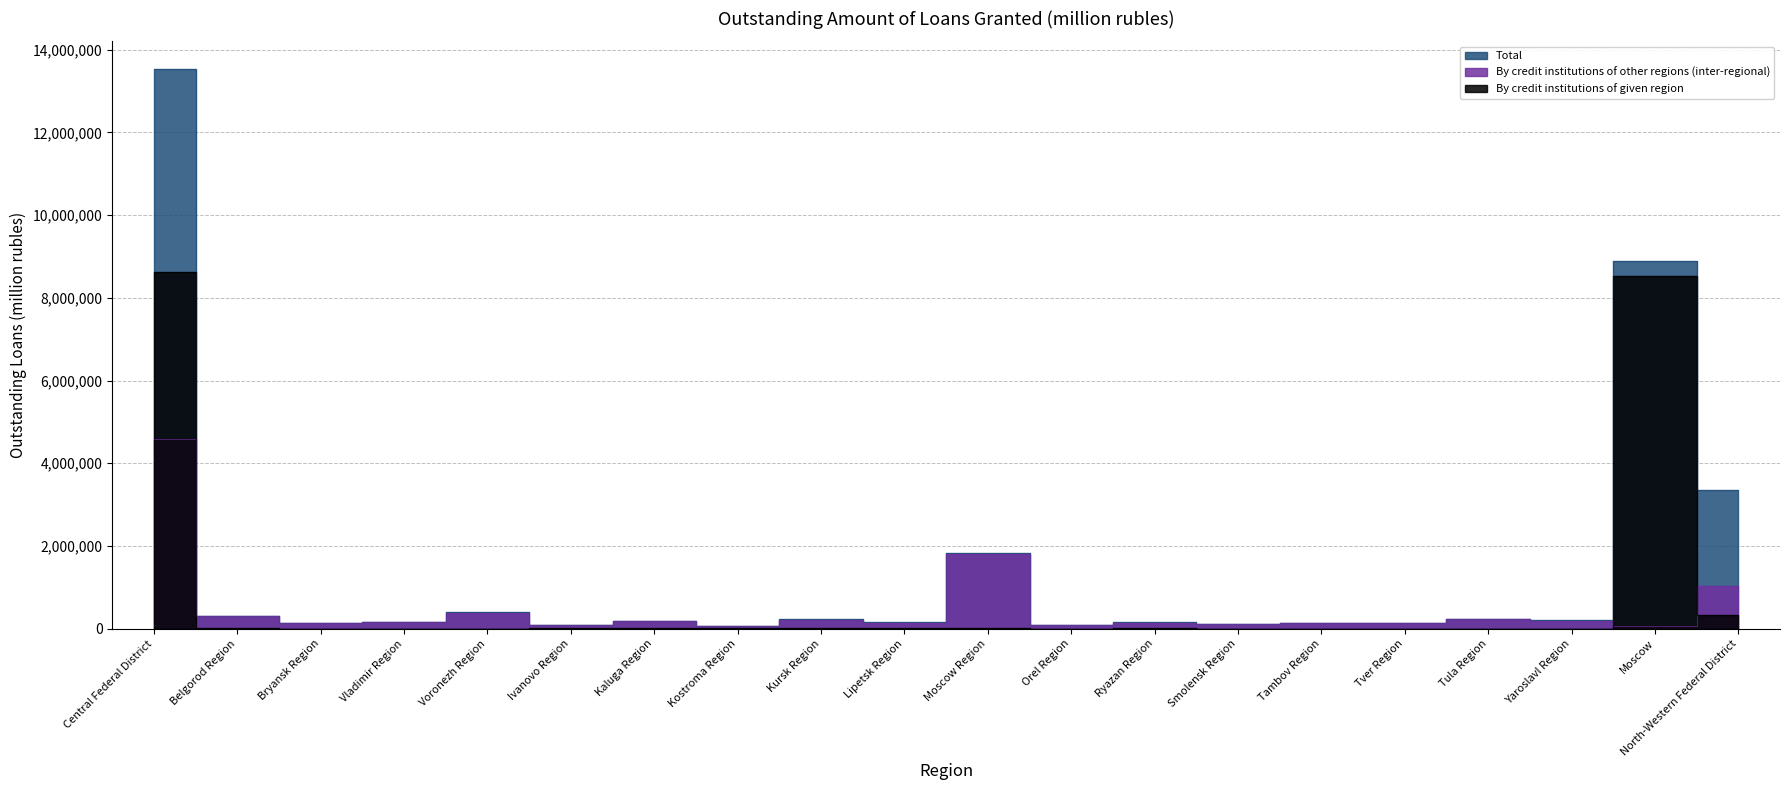

What is the sum of all Total values?

30414596